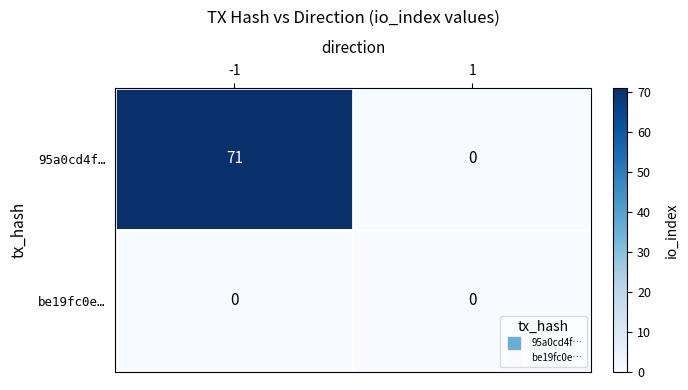

Count the number of data series in this chart.

2